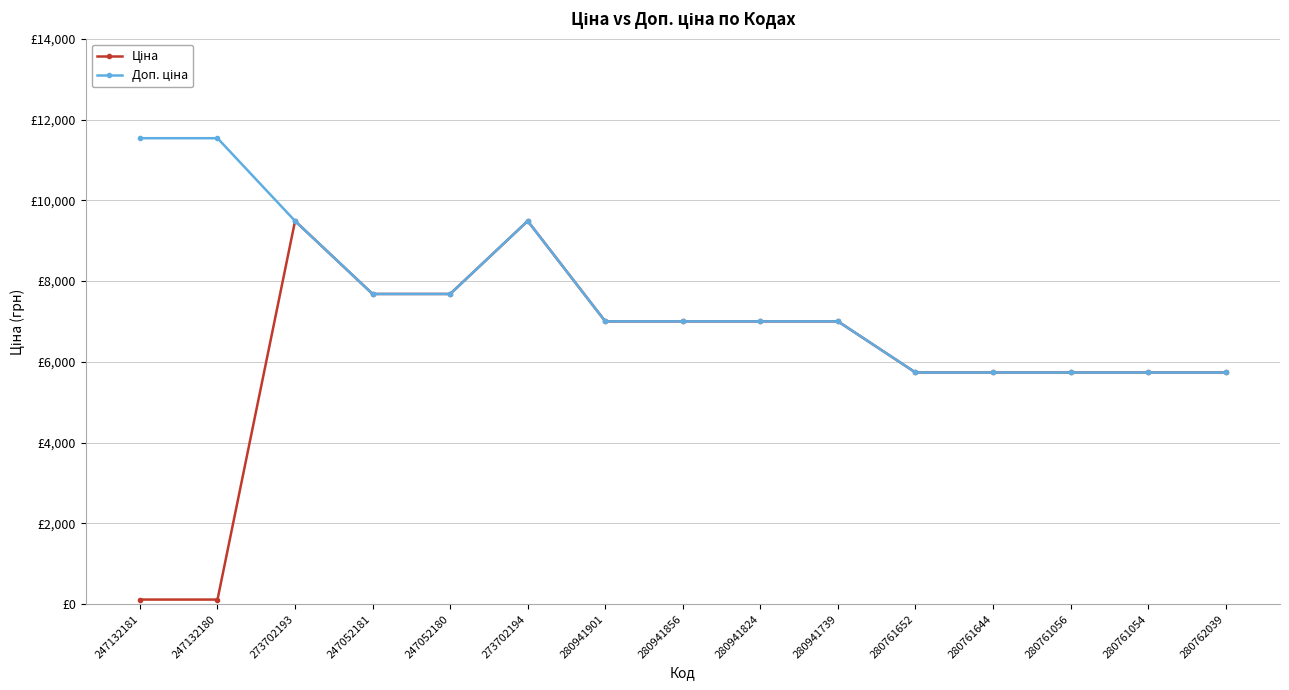

True or false: Доп. ціна and Ціна cross at least once.

False